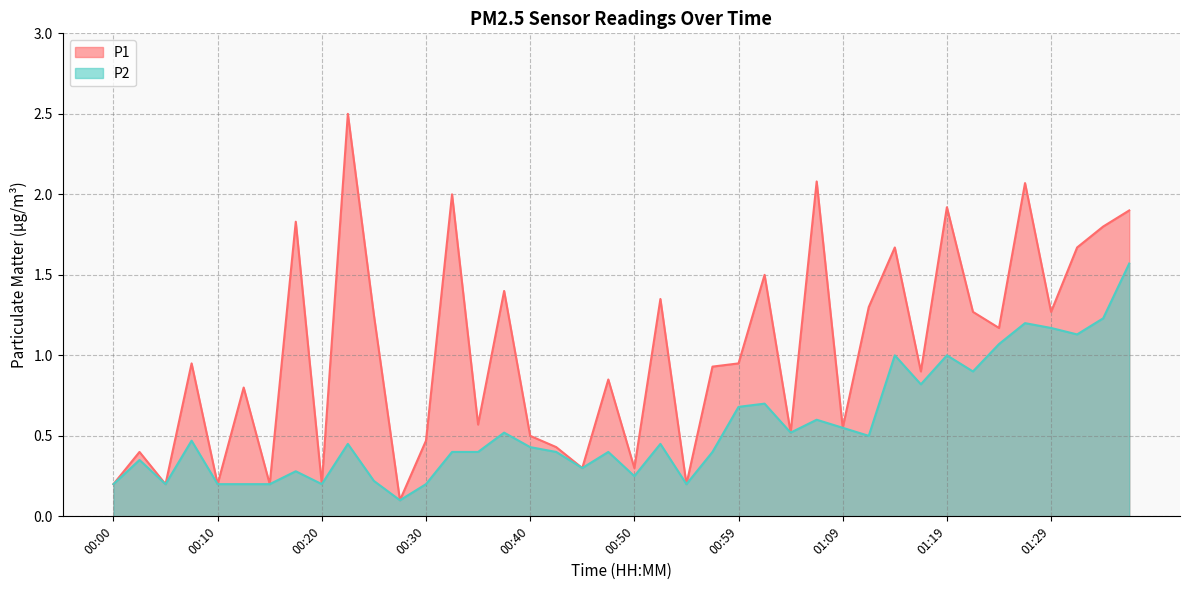

Rank the series by their average value, from lowest to highest.

P2, P1